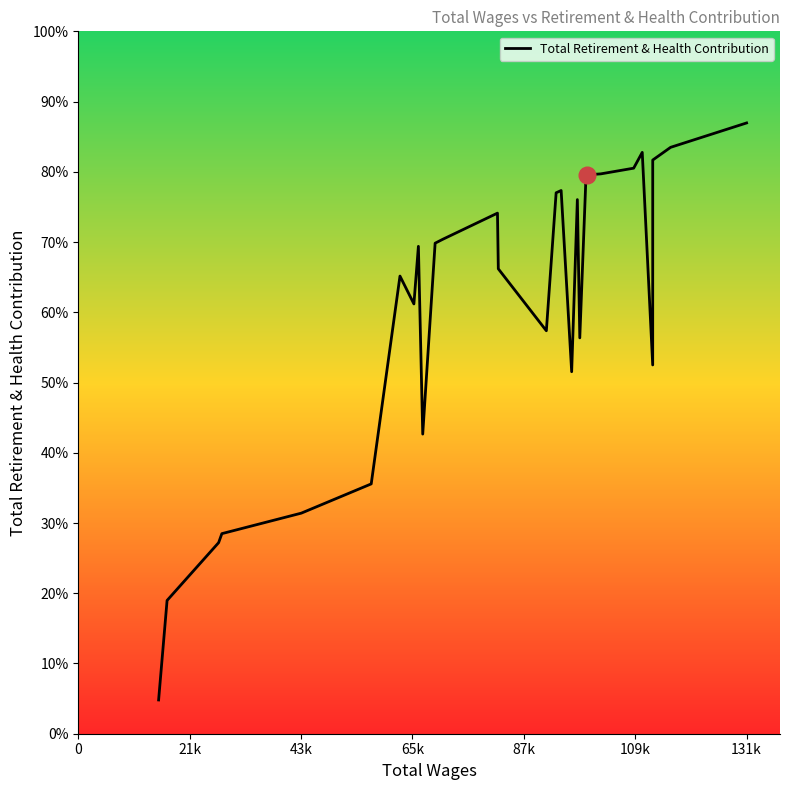

Does the chart have visible grid lines?

No